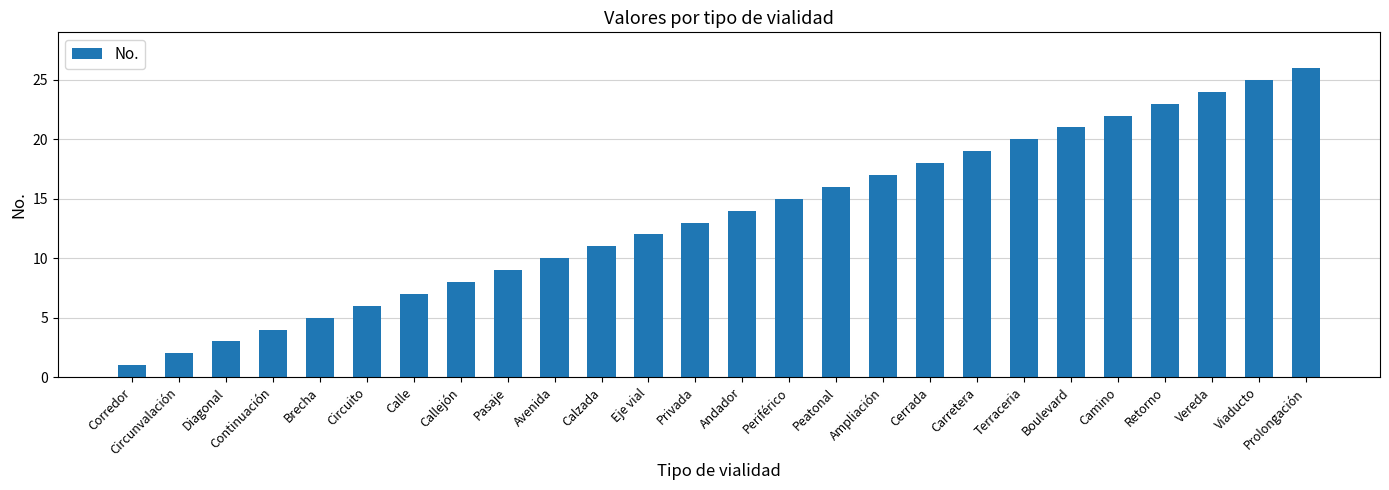

True or false: the data shows 20 at Eje vial.

False